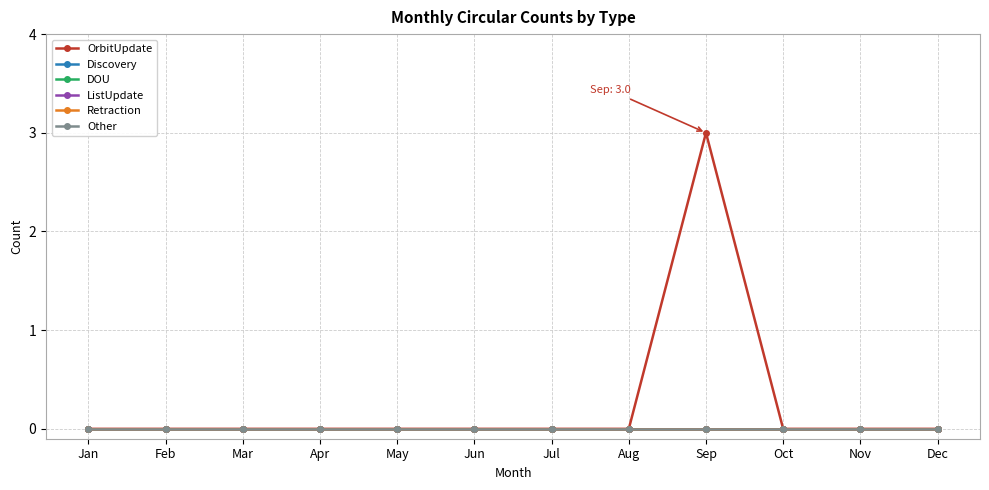

Is this an area chart (filled region under the line)?

No